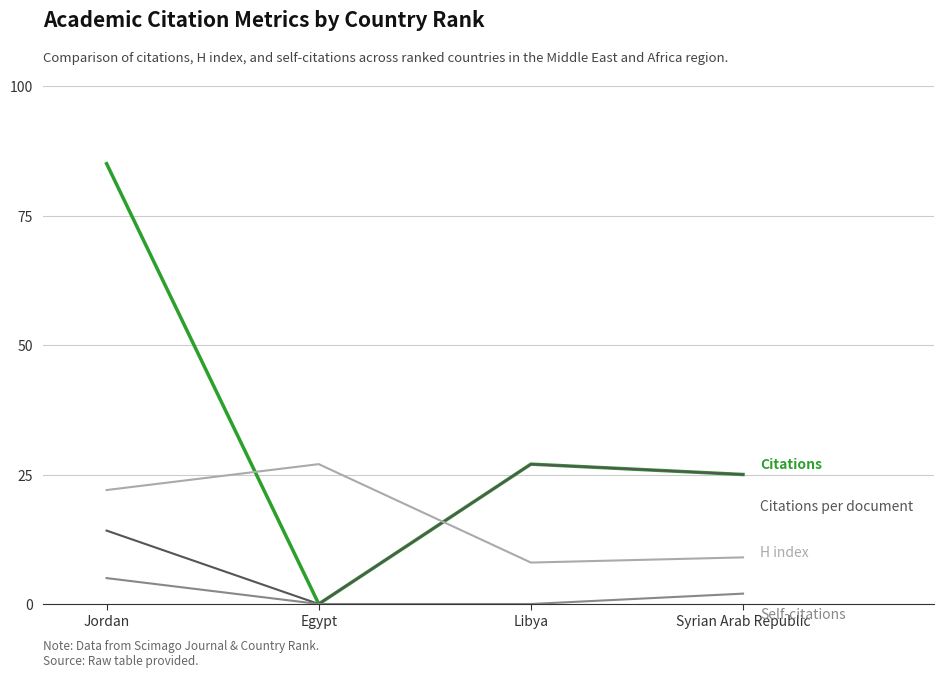

Reading left to right, extract all data points from this chart.

Citations: Jordan=85.0	Egypt=0.0	Libya=27.0	Syrian Arab Republic=25.0
Citations per document: Jordan=14.2	Egypt=0.0	Libya=27.0	Syrian Arab Republic=25.0
H index: Jordan=22.0	Egypt=27.0	Libya=8.0	Syrian Arab Republic=9.0
Self-citations: Jordan=5.0	Egypt=0.0	Libya=0.0	Syrian Arab Republic=2.0